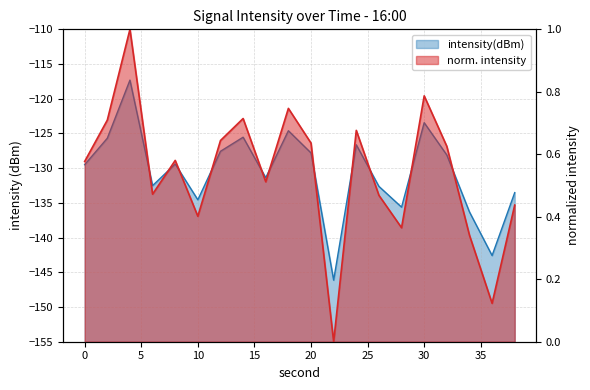

Rank the categories by value from lowest to highest.

22, 36, 34, 28, 10, 38, 26, 6, 16, 0, 8, 32, 20, 12, 24, 2, 14, 18, 30, 4